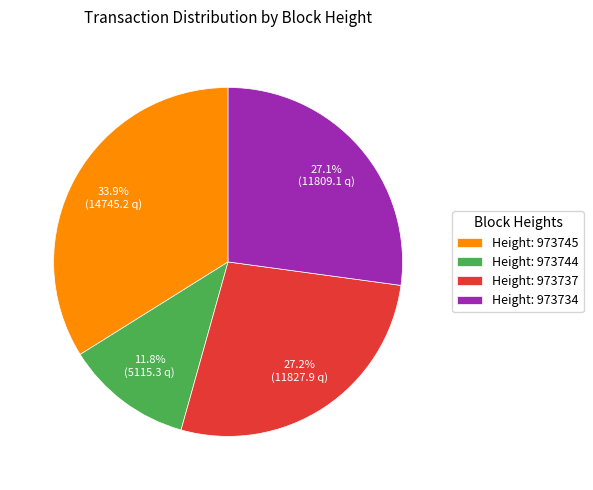

Is there a majority slice in this chart?

No